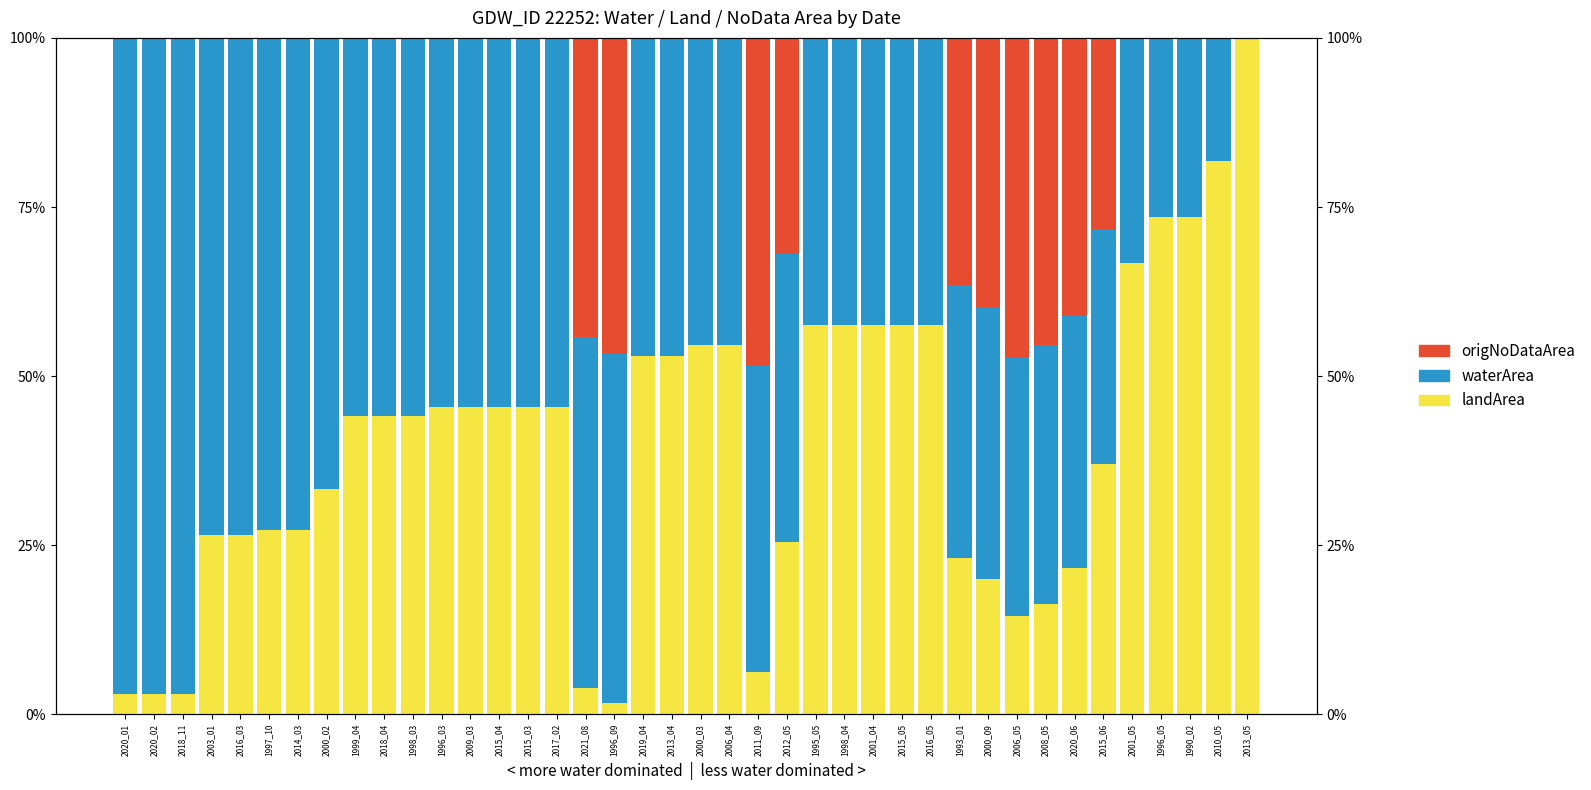

At which label does landArea reach its peak?

2013_05